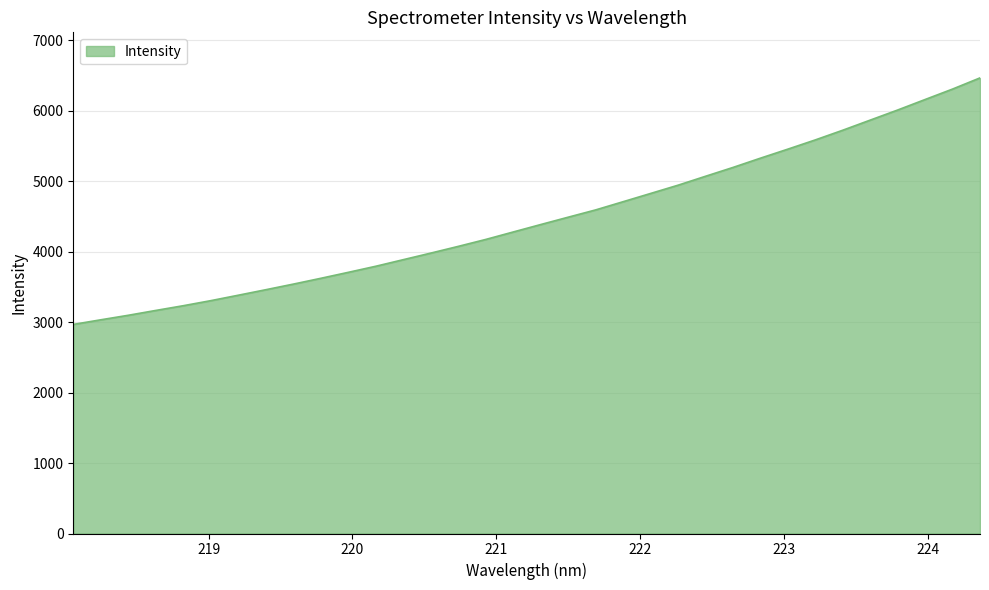

What is the maximum value shown in the chart?

6465.9